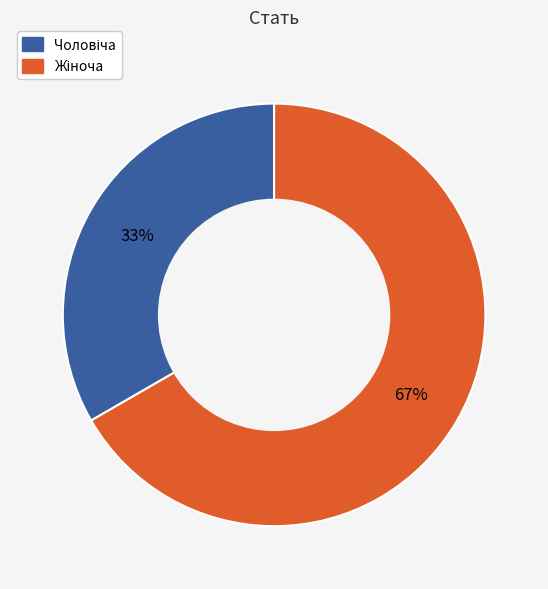

To the nearest percent, what is the average slice percentage?

50%